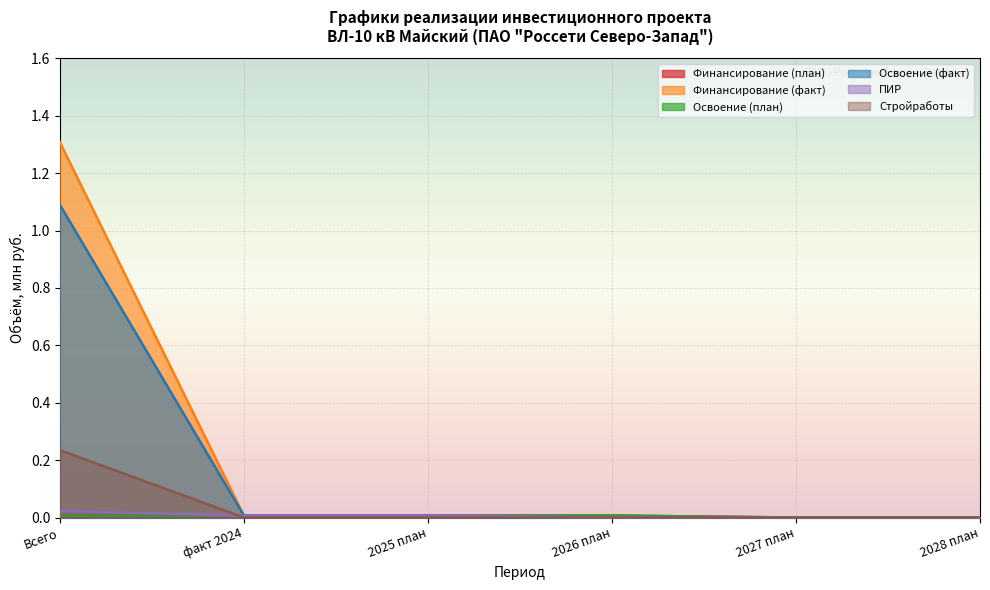

True or false: Финансирование (факт) and ПИР cross at least once.

False